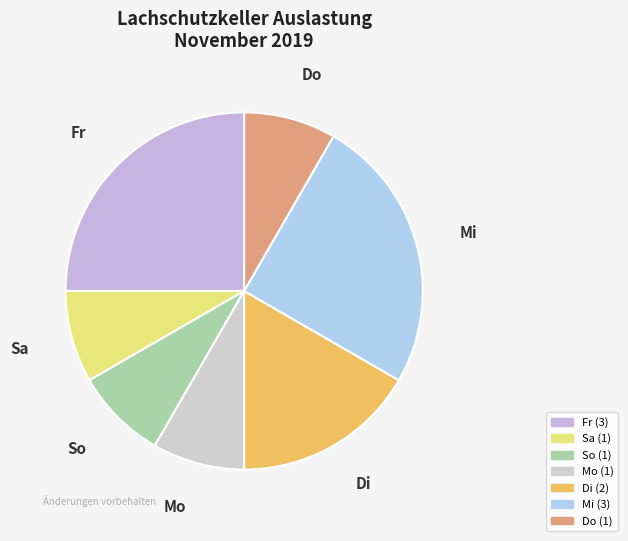

Between Mi and So, which is larger?

Mi